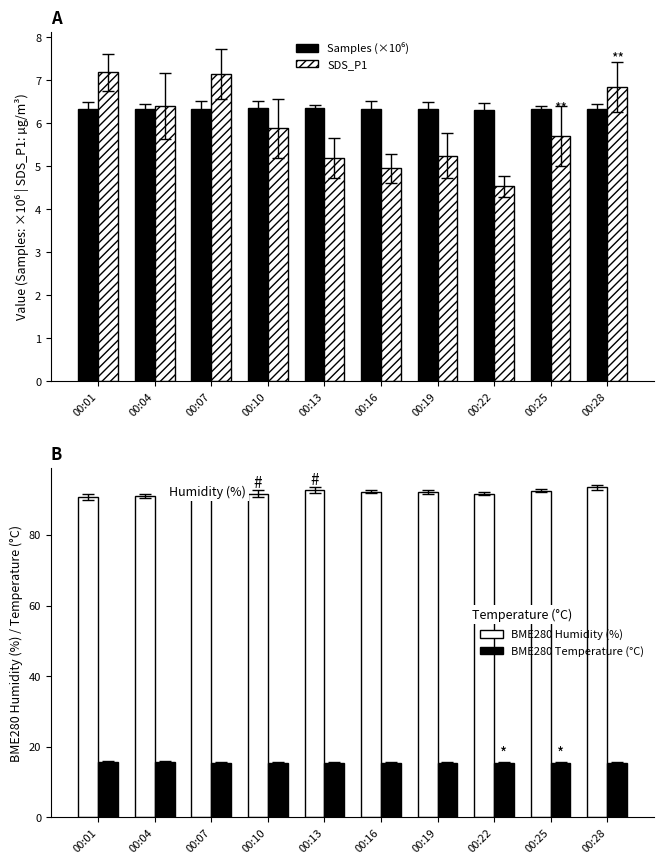

Which label corresponds to the smallest value in the chart?

00:22